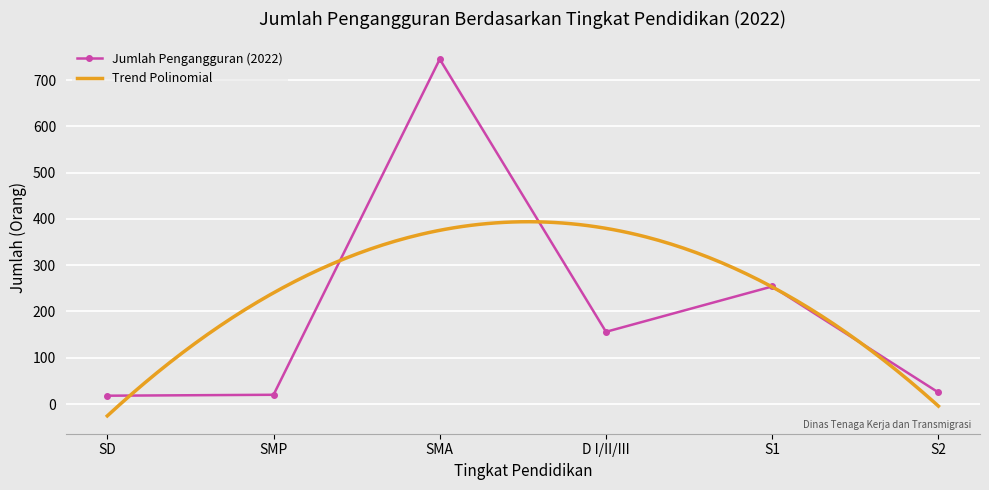

At which category does the data reach its first local valley?

D I/II/III